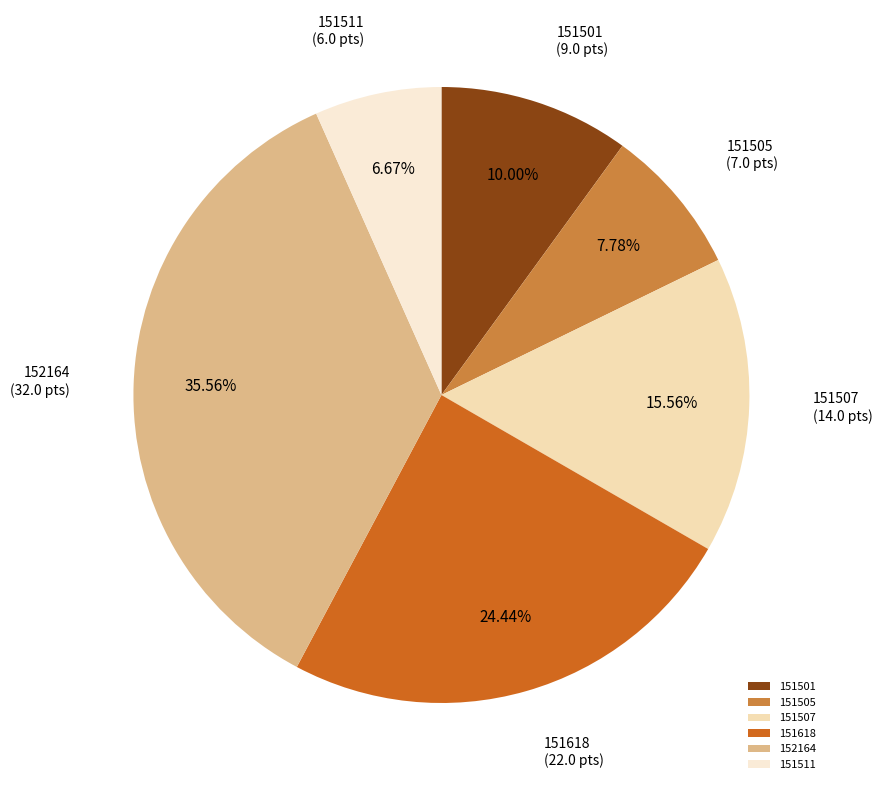

To the nearest percent, what is the combined percentage of 151505 and 151501?

18%